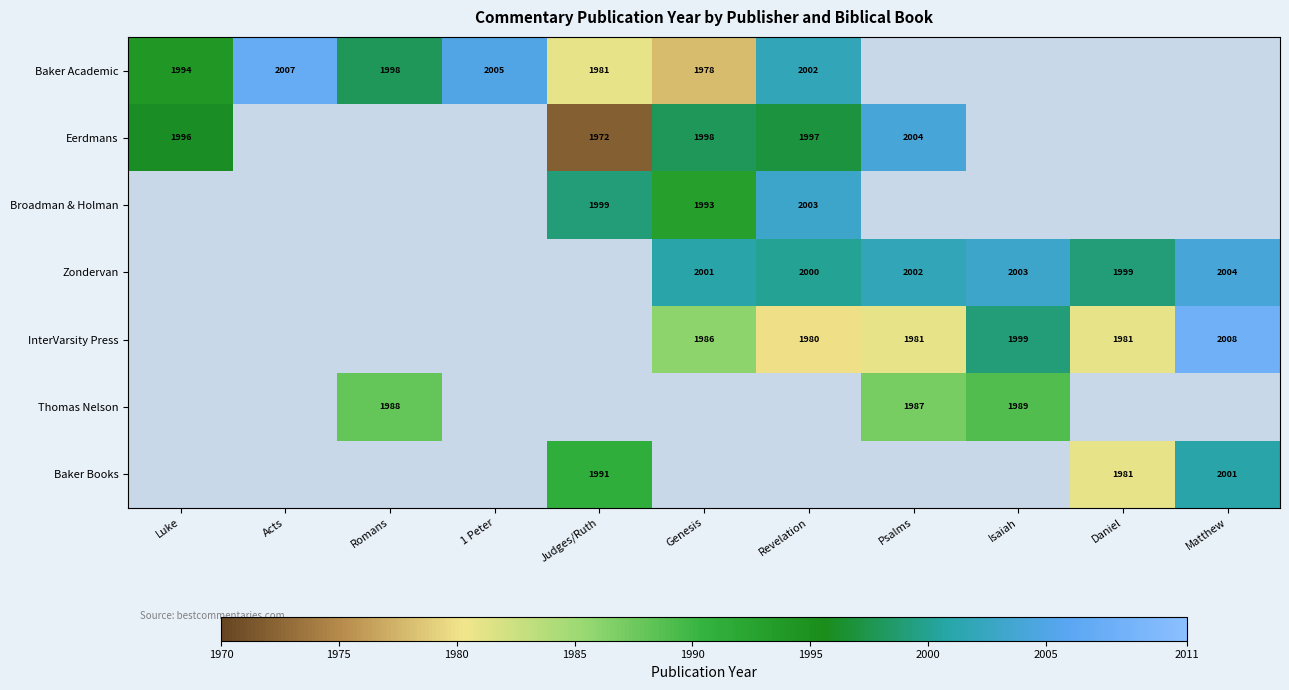

The Zondervan series shows 2003 at Isaiah. True or false?

True